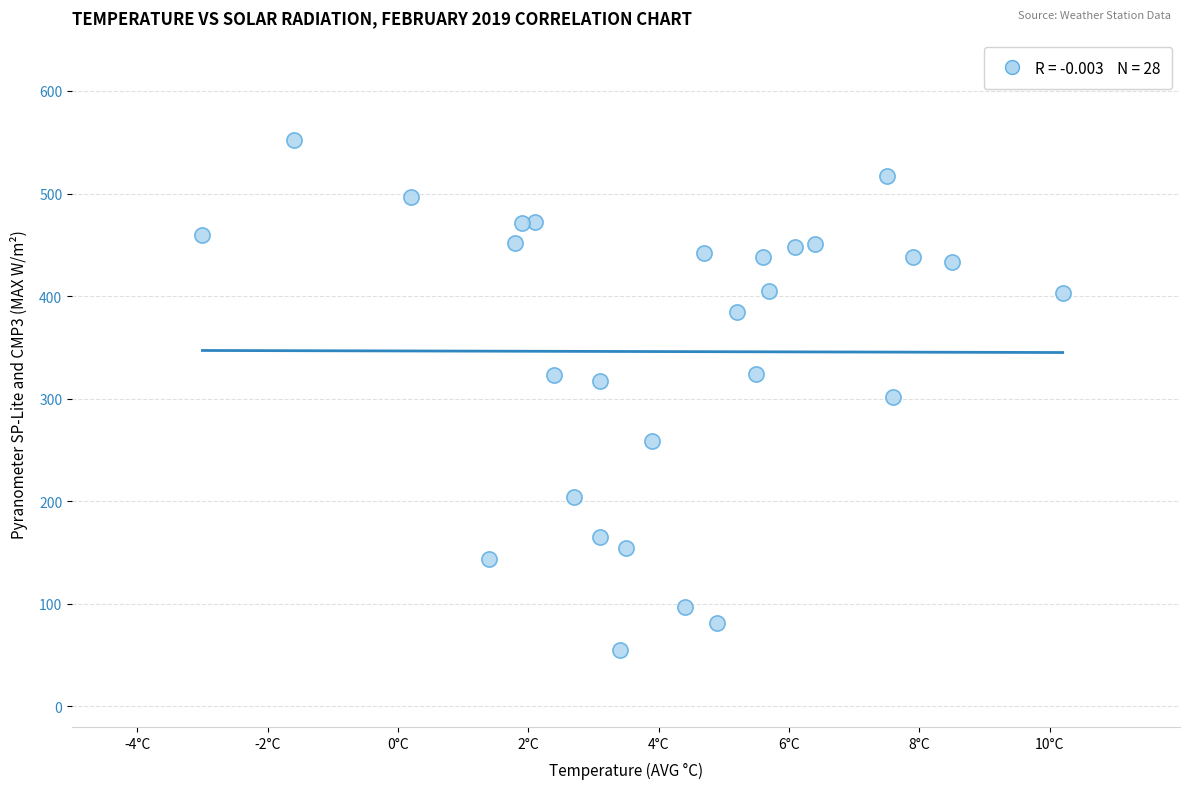

What is the range of Y values (max minus min)?

497.2